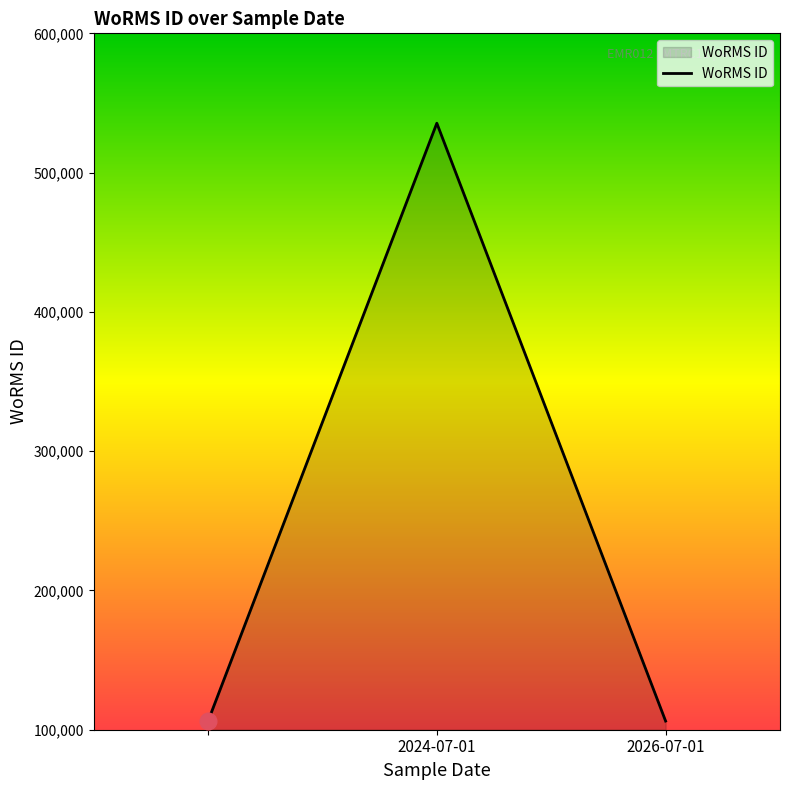

How many series are shown in this chart?

1